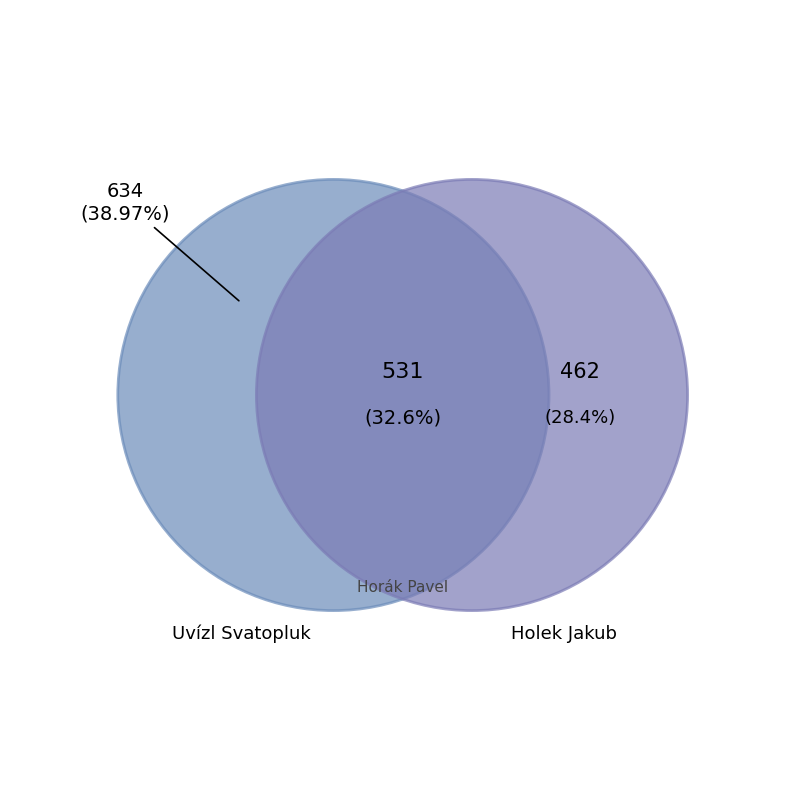

Is there a majority slice in this chart?

No